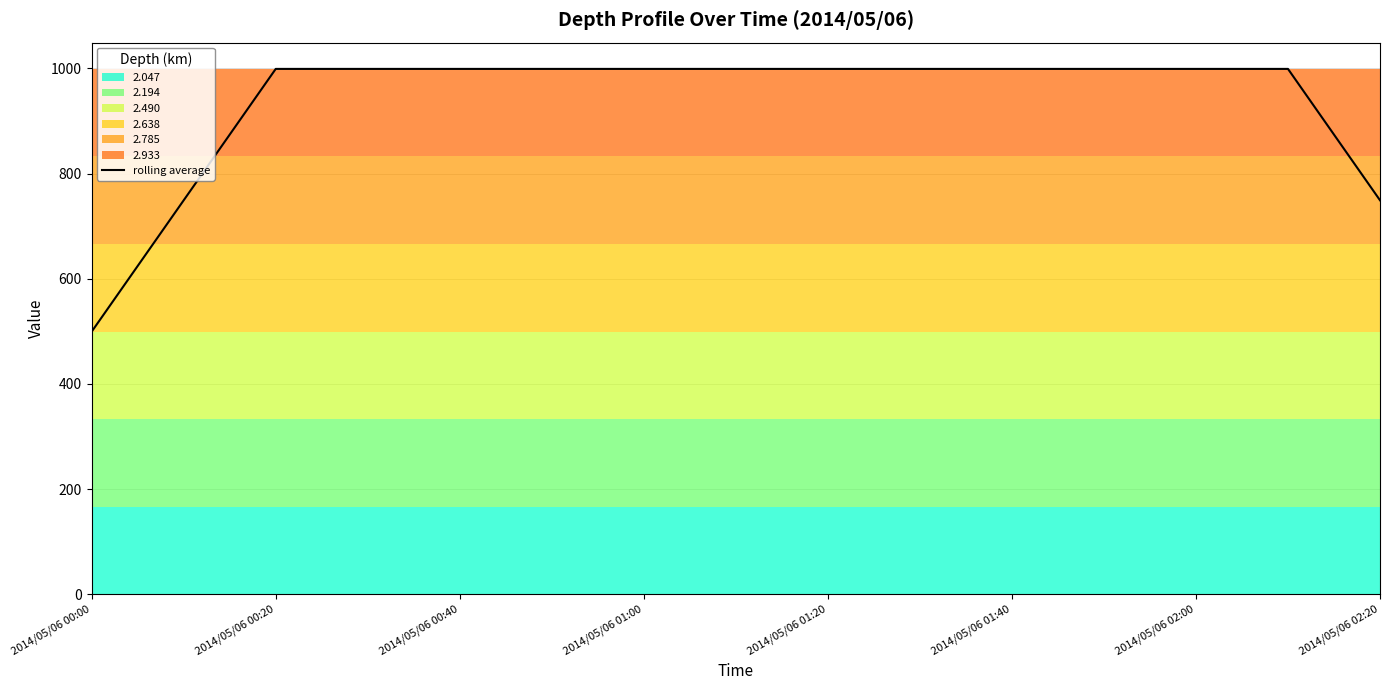

What is the difference between the second highest and minimum values?

499.5